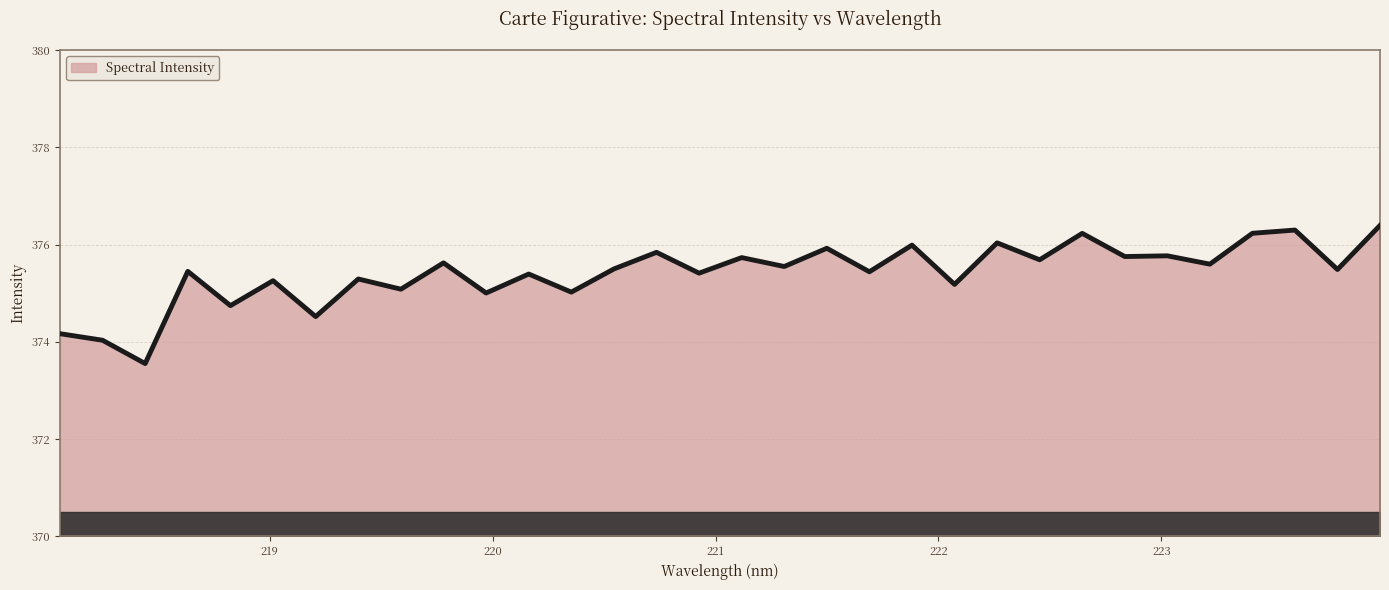

What is the greatest value displayed?

376.4